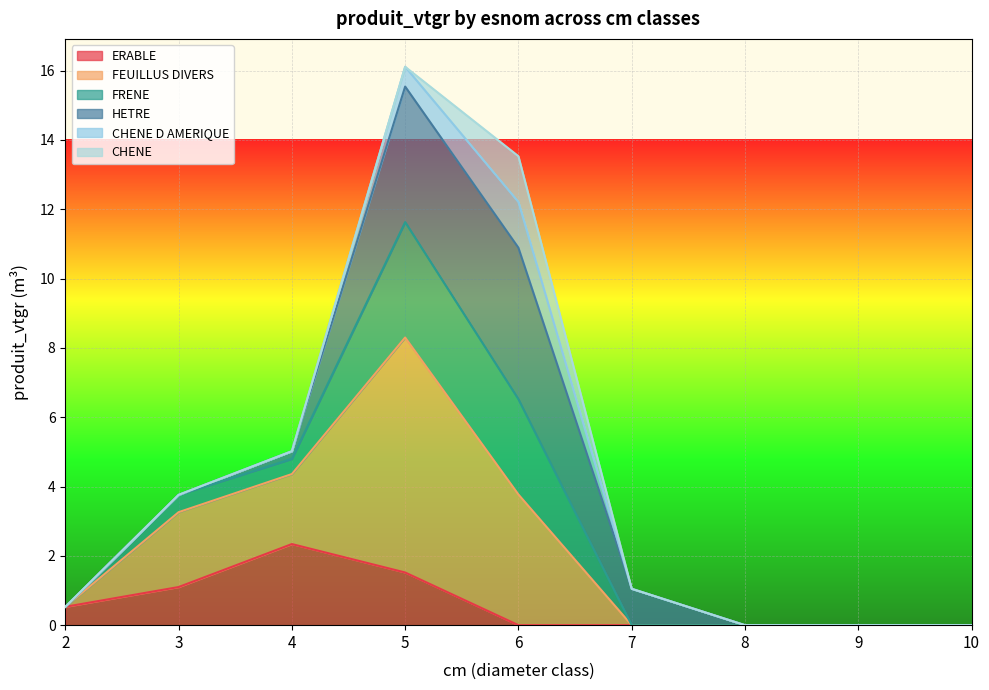

At which category is the sum across all series the highest?

5